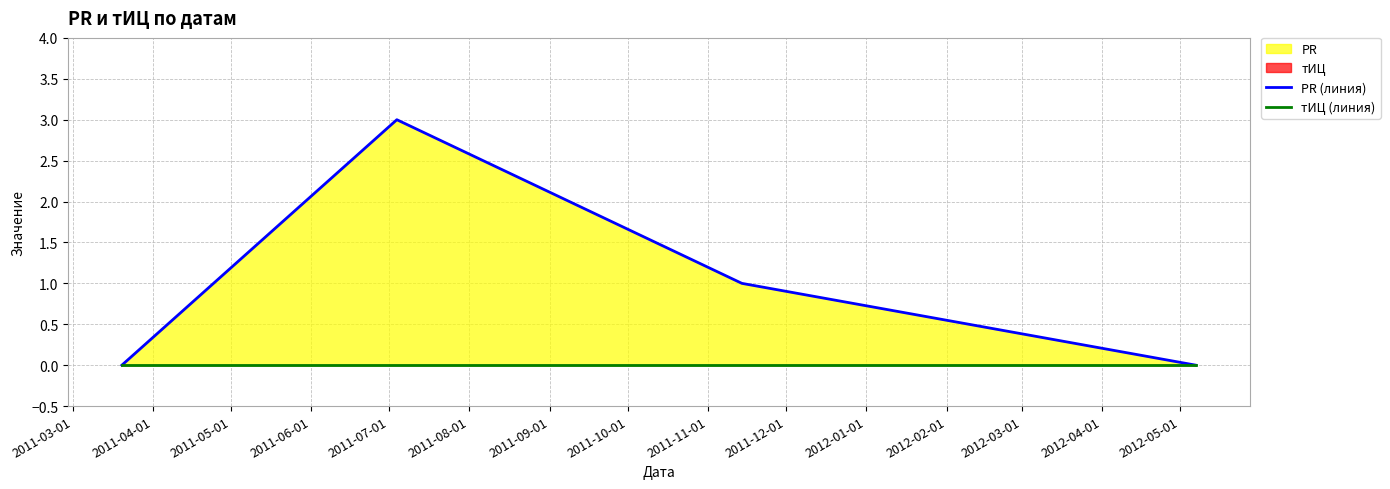

The value of тИЦ (линия) at 2011-03-01 is 0. True or false?

True